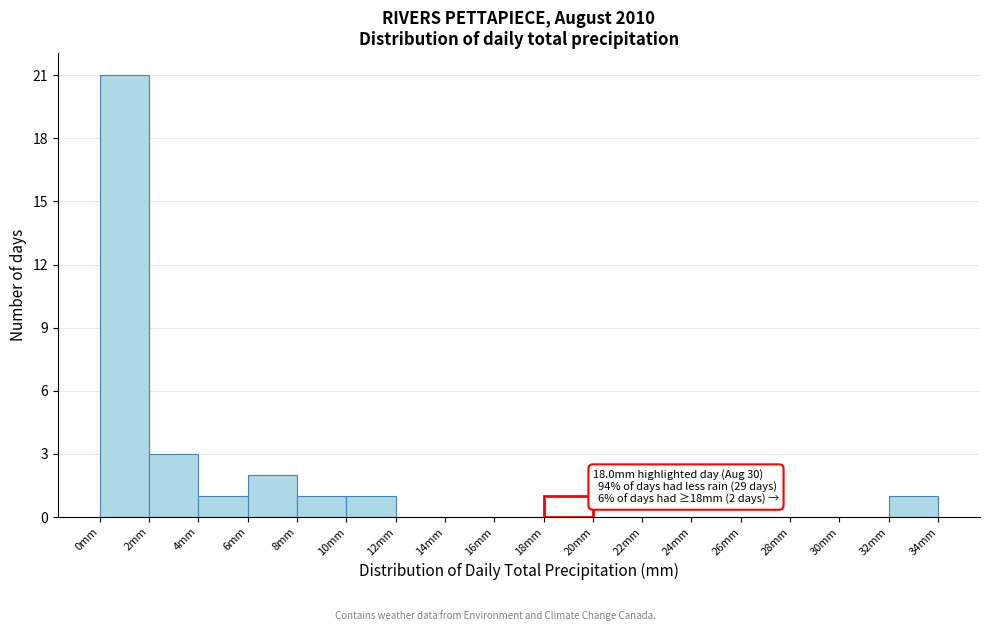

Which range on the x-axis has the tallest bar?

0 to 2